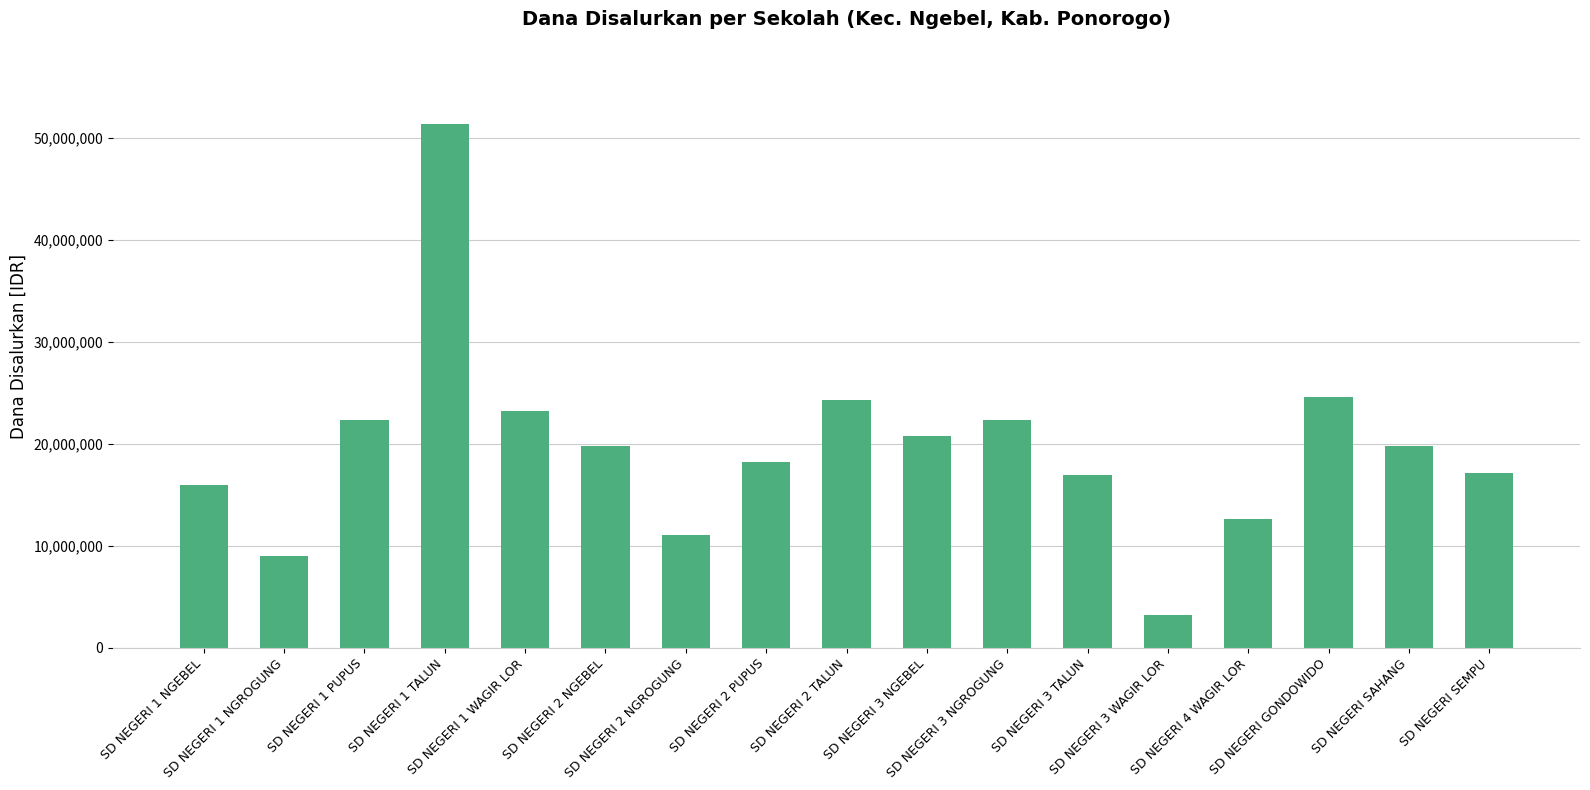

What is the label of the 5th bar from the left?

SD NEGERI 1 WAGIR LOR